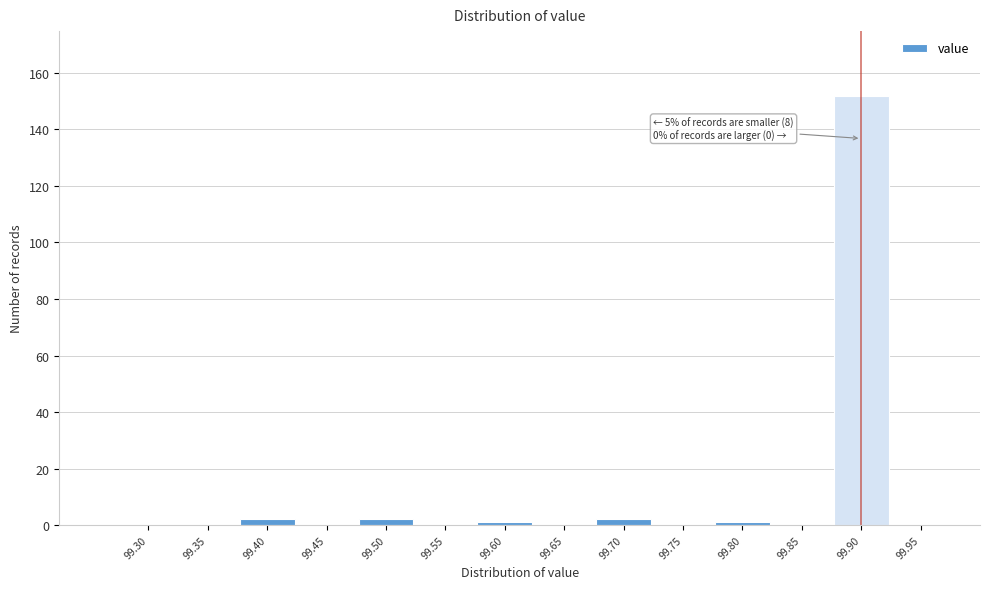

Reading left to right, list all the values displayed in this chart.

99.30=0	99.35=0	99.40=2	99.45=0	99.50=2	99.55=0	99.60=1	99.65=0	99.70=2	99.75=0	99.80=1	99.85=0	99.90=152	99.95=0